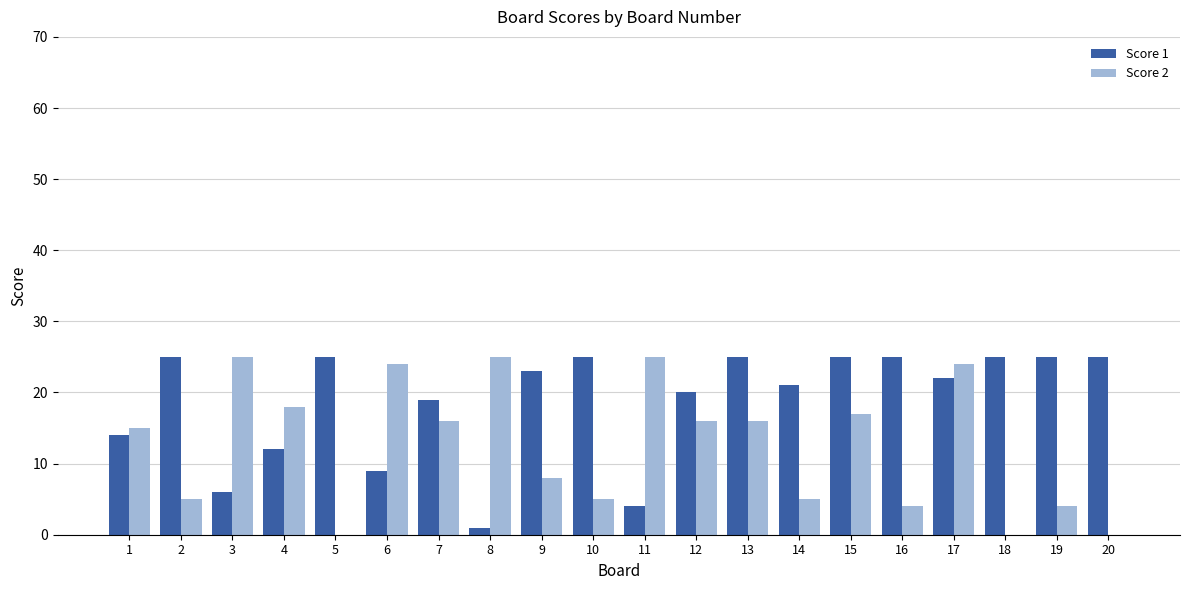

At which category is the sum across all series the highest?

17